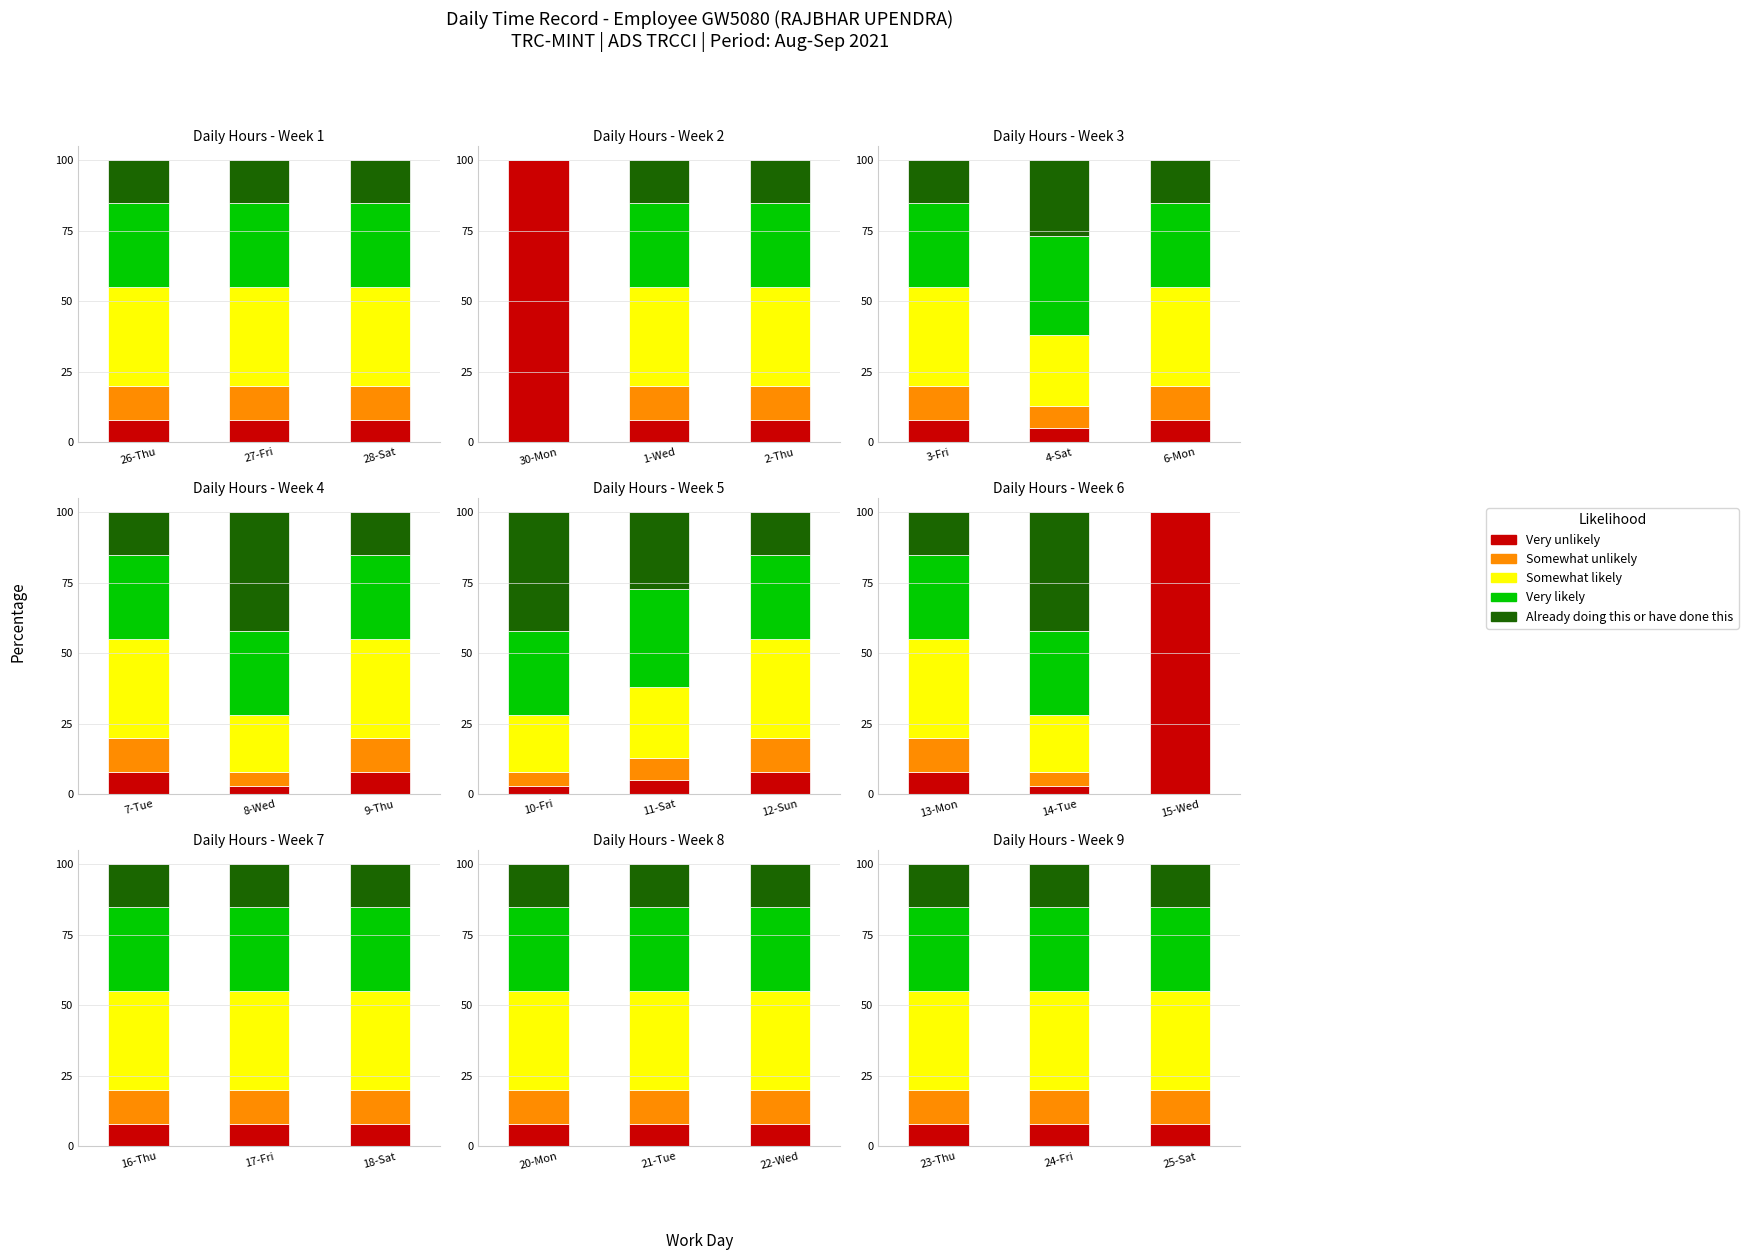

What is the spread (max minus min) of values at 25-Sat?

27